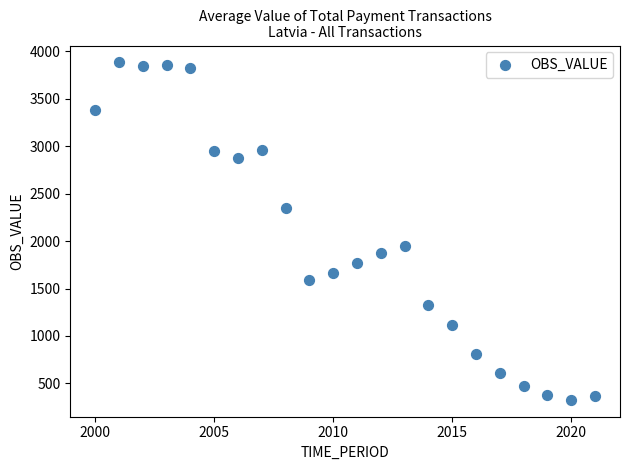

What is the range of Y values (max minus min)?

3558.0